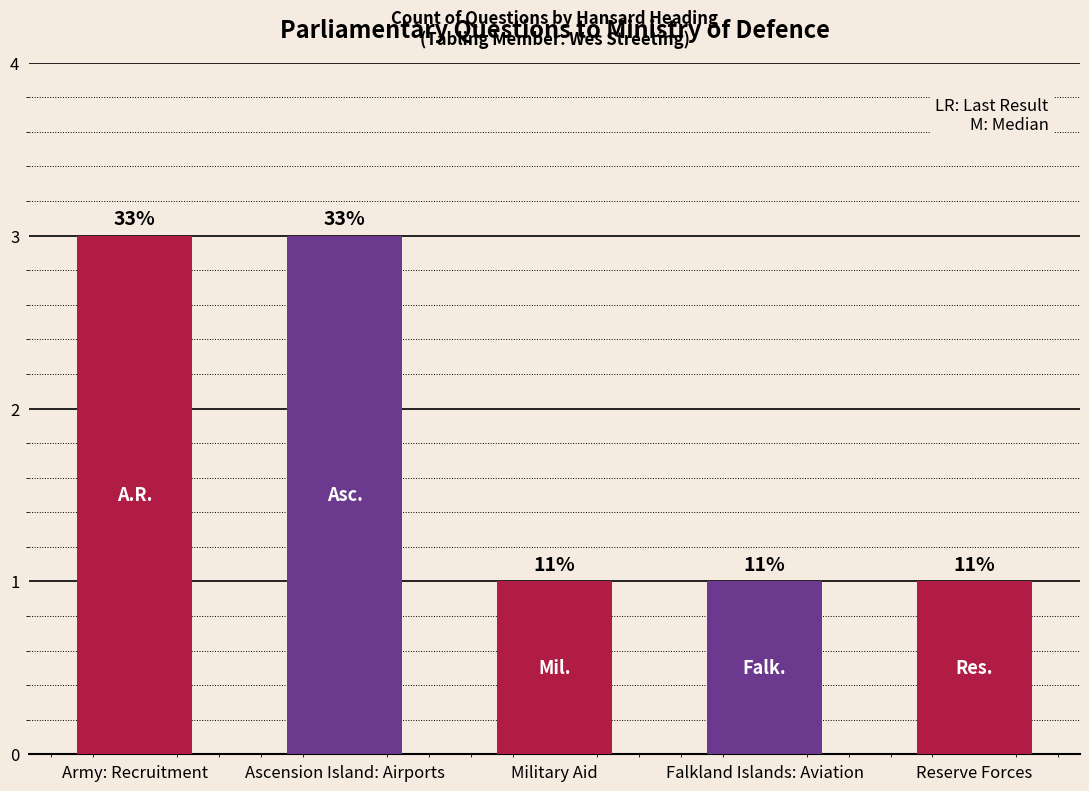

Does the chart contain any negative values?

No